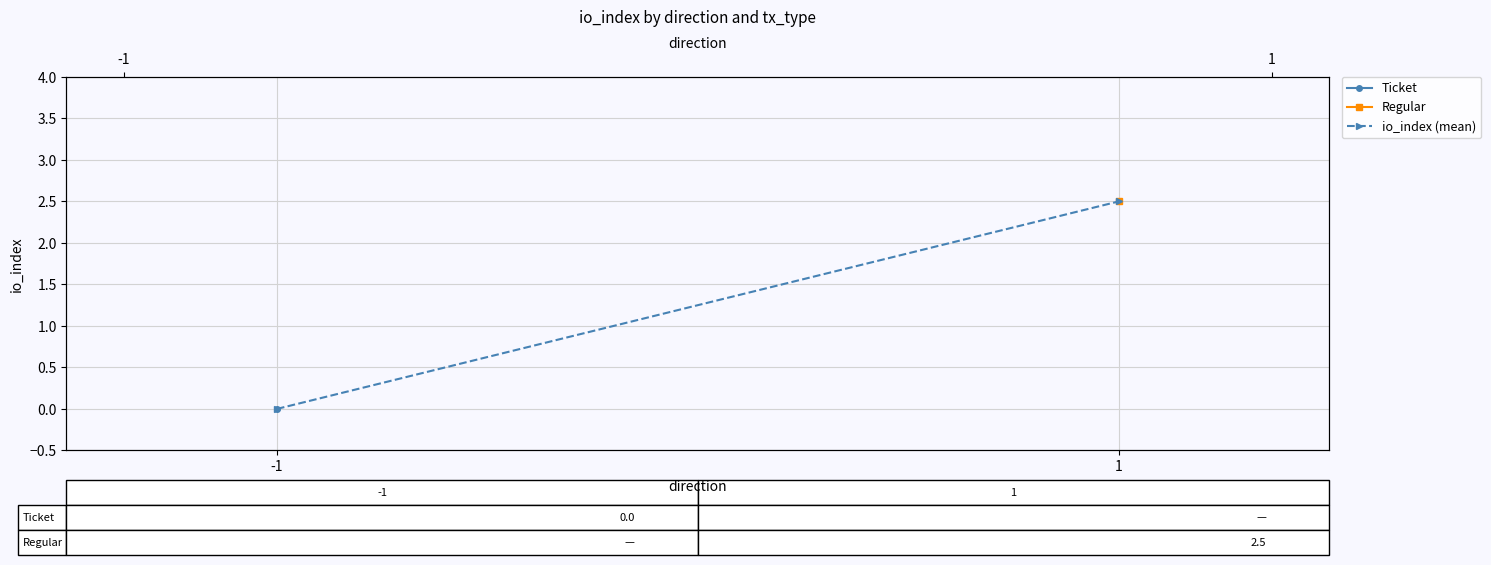

What is the change in value from -1 to 1?

+2.5